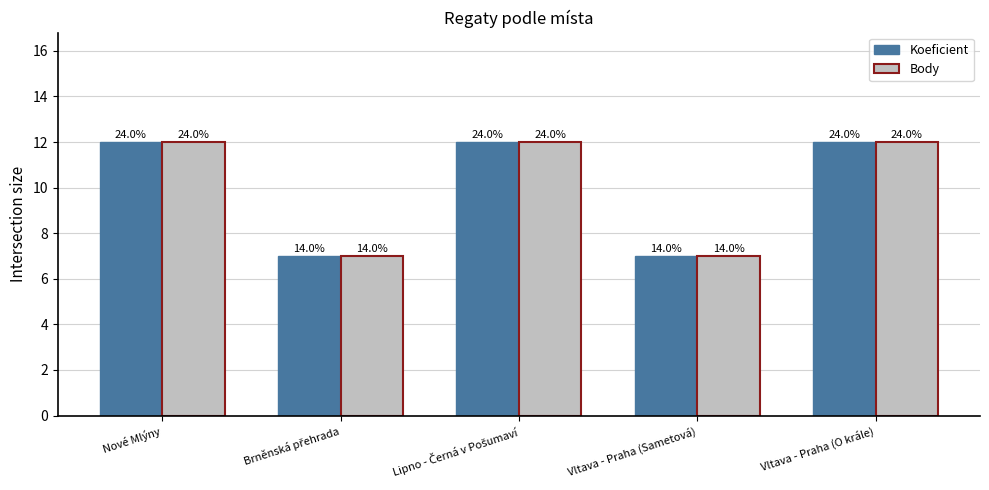

How many groups of bars are there?

5